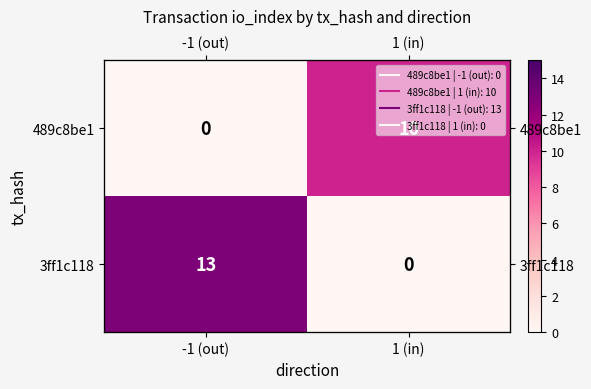

The 489c8be1 series shows -5 at -1 (out). True or false?

False